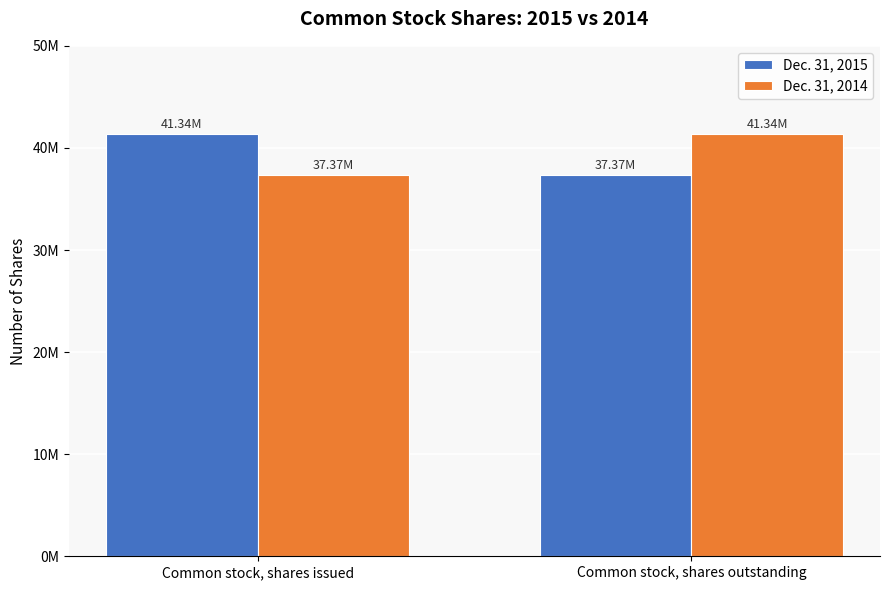

What are all the series names shown in the legend?

Dec. 31, 2015, Dec. 31, 2014